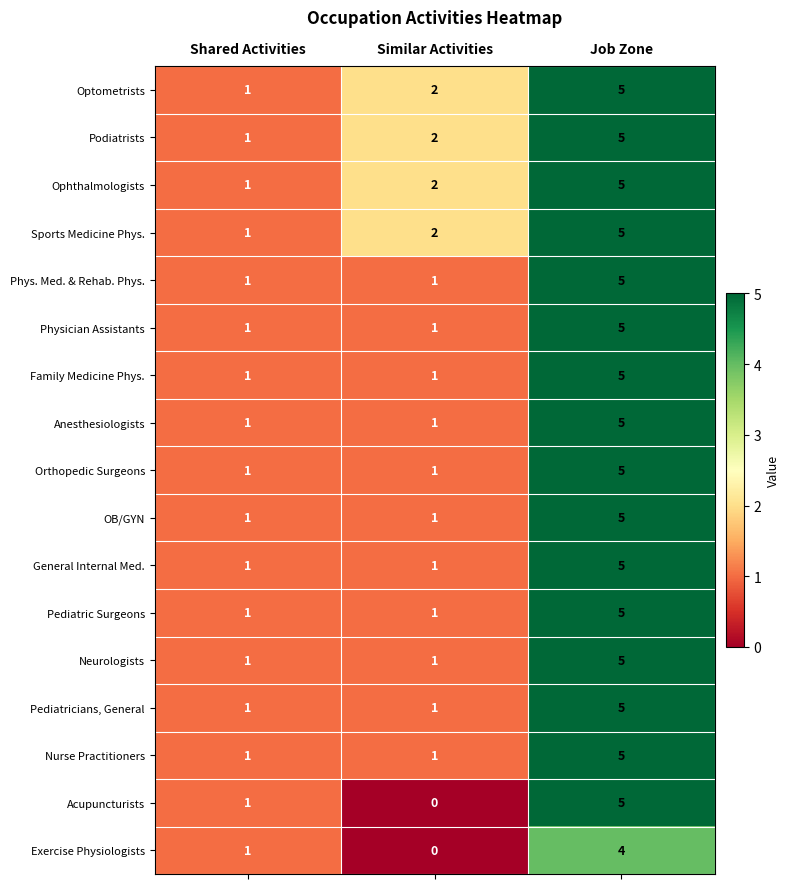

At which category is the sum across all series the highest?

Job Zone